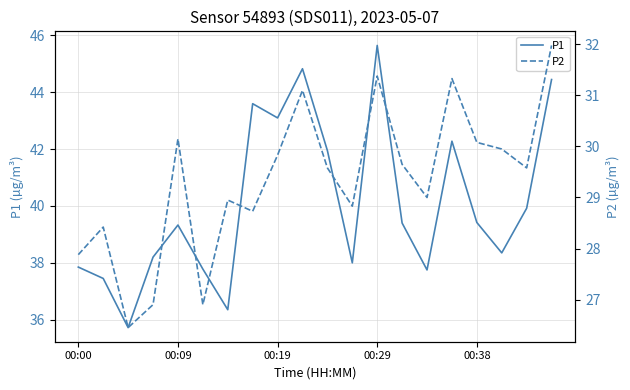

Where does the P1 series first go above 39?

00:09